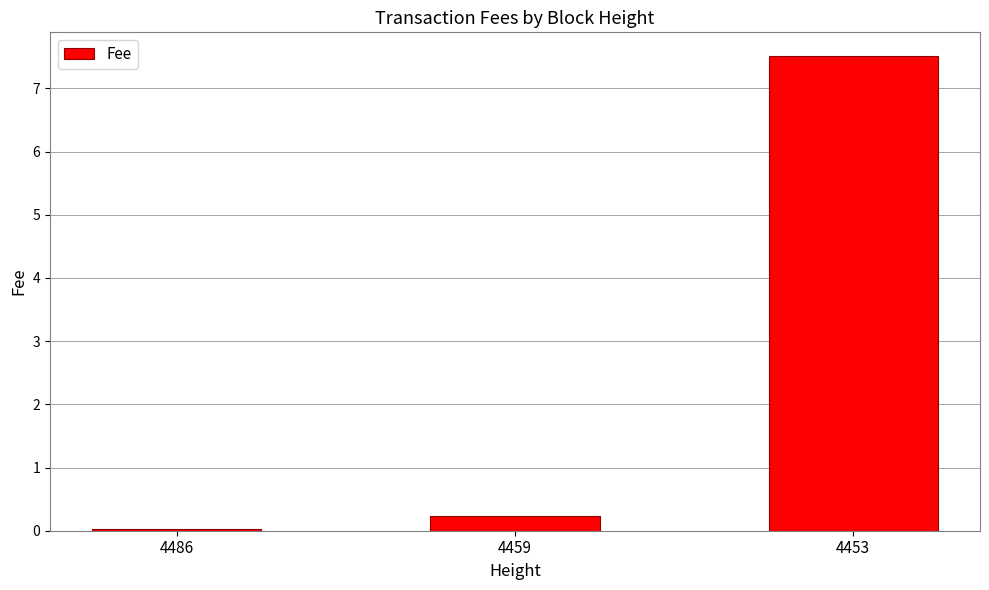

What is the approximate value at 4453?

7.5